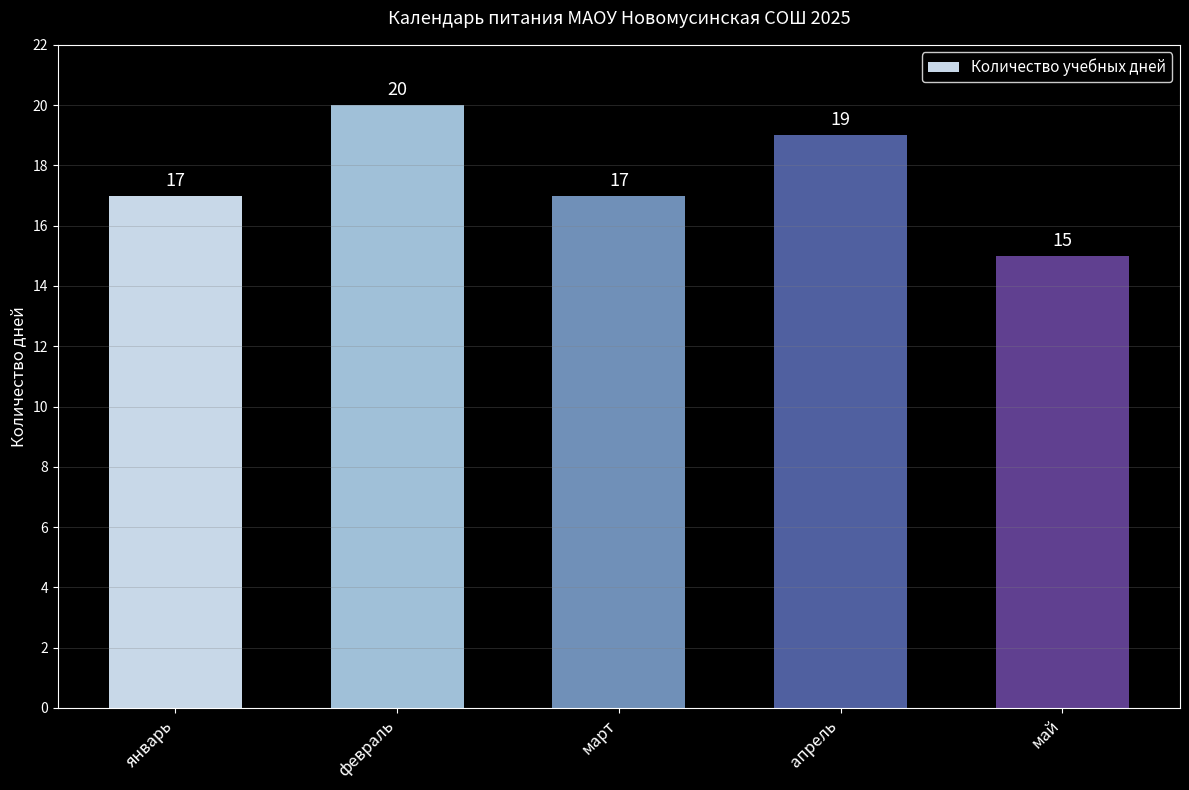

Which category has the highest value across all series?

февраль